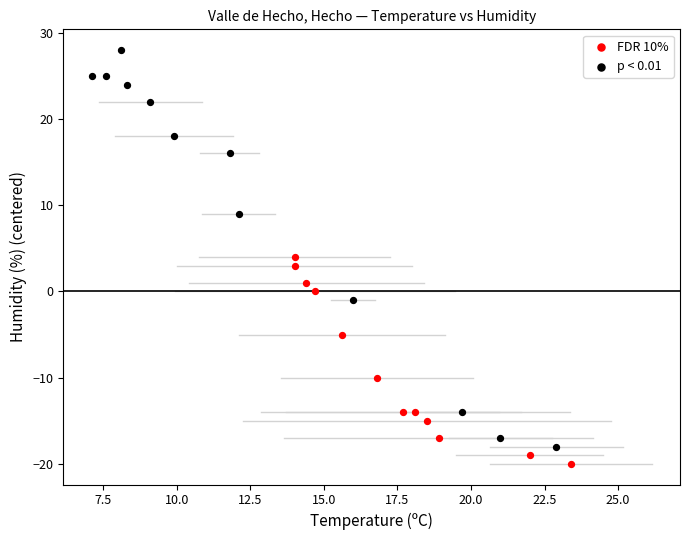

Which series reaches the maximum Y coordinate?

p < 0.01